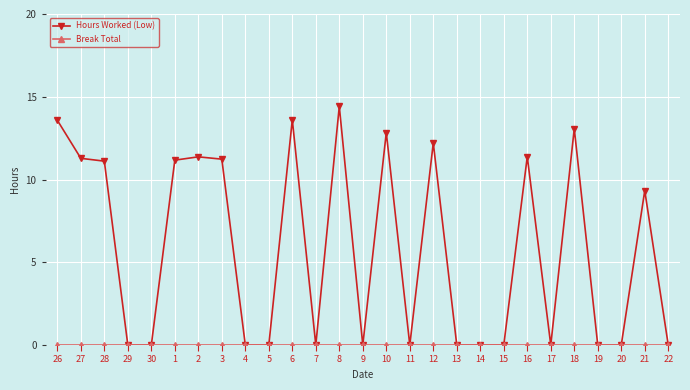

What is the sum of the Hours Worked (Low) values at 4 and 1?

11.2